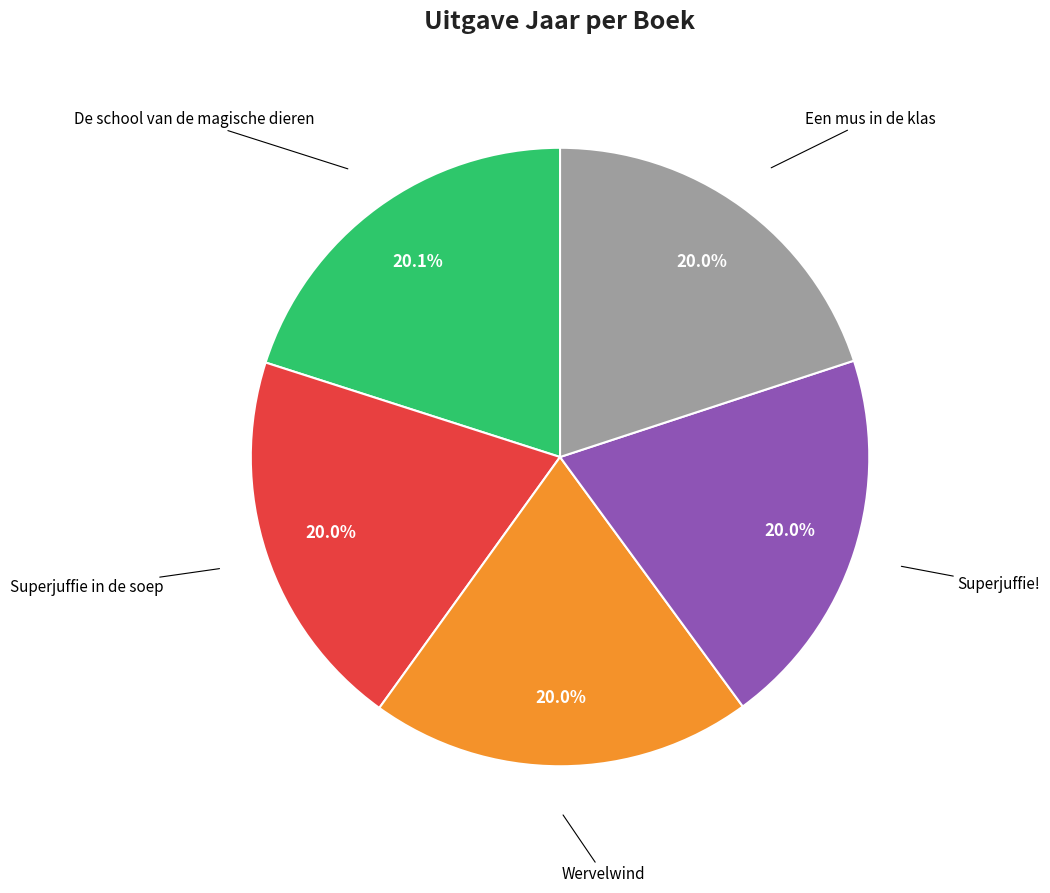

Does any single category account for the majority?

No